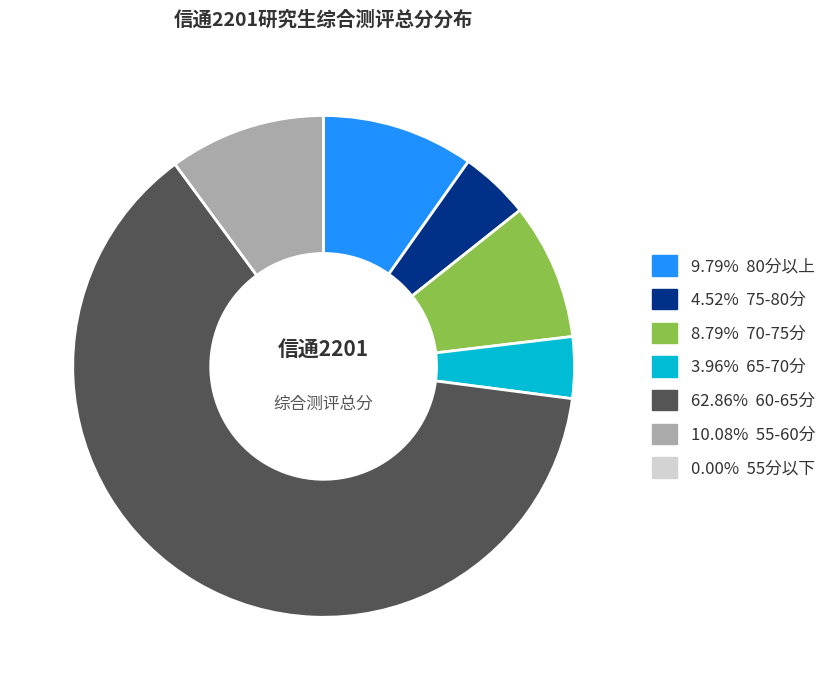

Does any single category account for the majority?

Yes